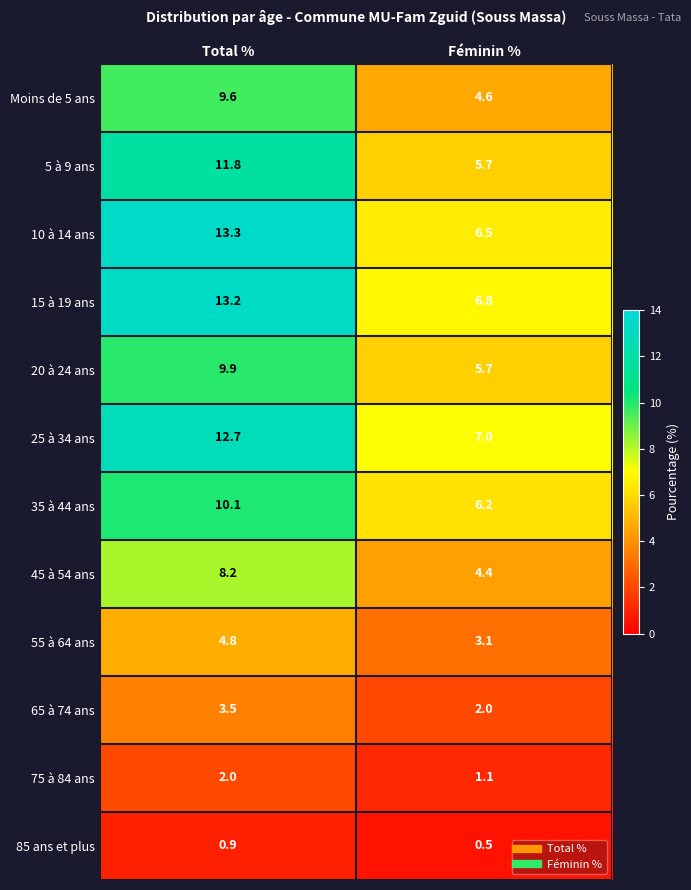

At Total %, list the series in order from largest to smallest.

10 à 14 ans, 15 à 19 ans, 25 à 34 ans, 5 à 9 ans, 35 à 44 ans, 20 à 24 ans, Moins de 5 ans, 45 à 54 ans, 55 à 64 ans, 65 à 74 ans, 75 à 84 ans, 85 ans et plus